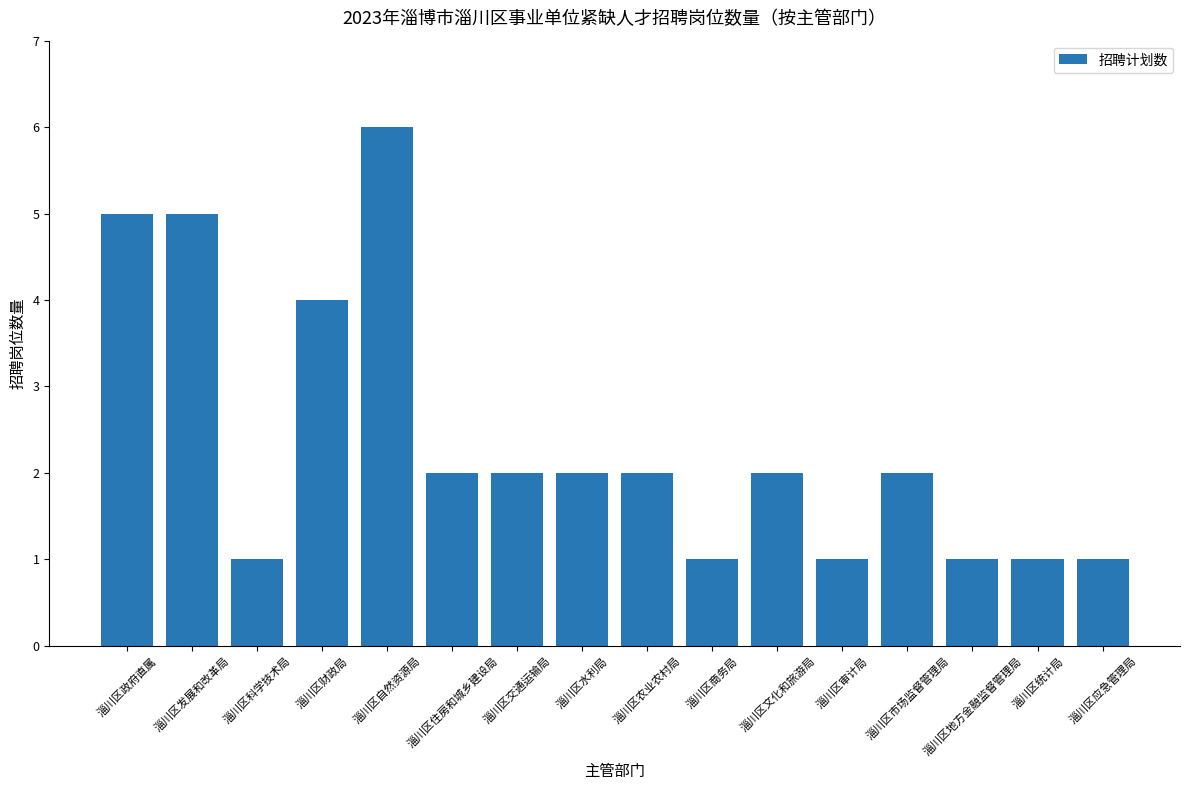

What is the sum of the values at 淄川区市场监督管理局 and 淄川区商务局?

3